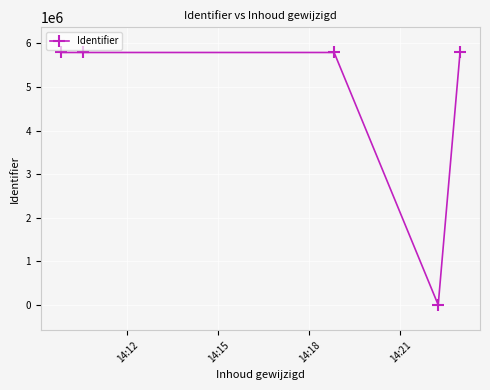

True or false: the data has more than 0 interior local peaks.

True